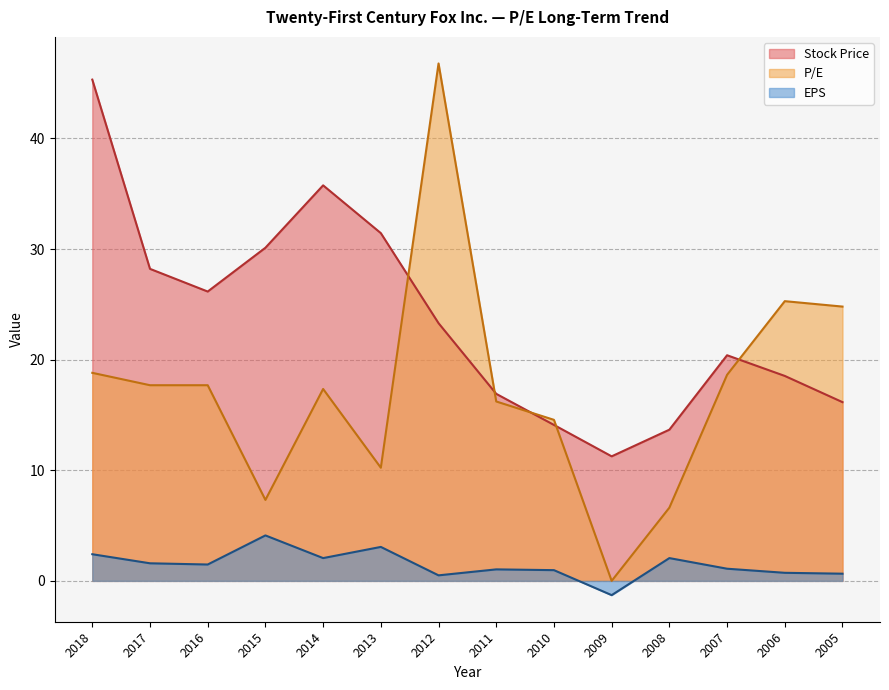

How many values in the EPS series exceed 1?

9